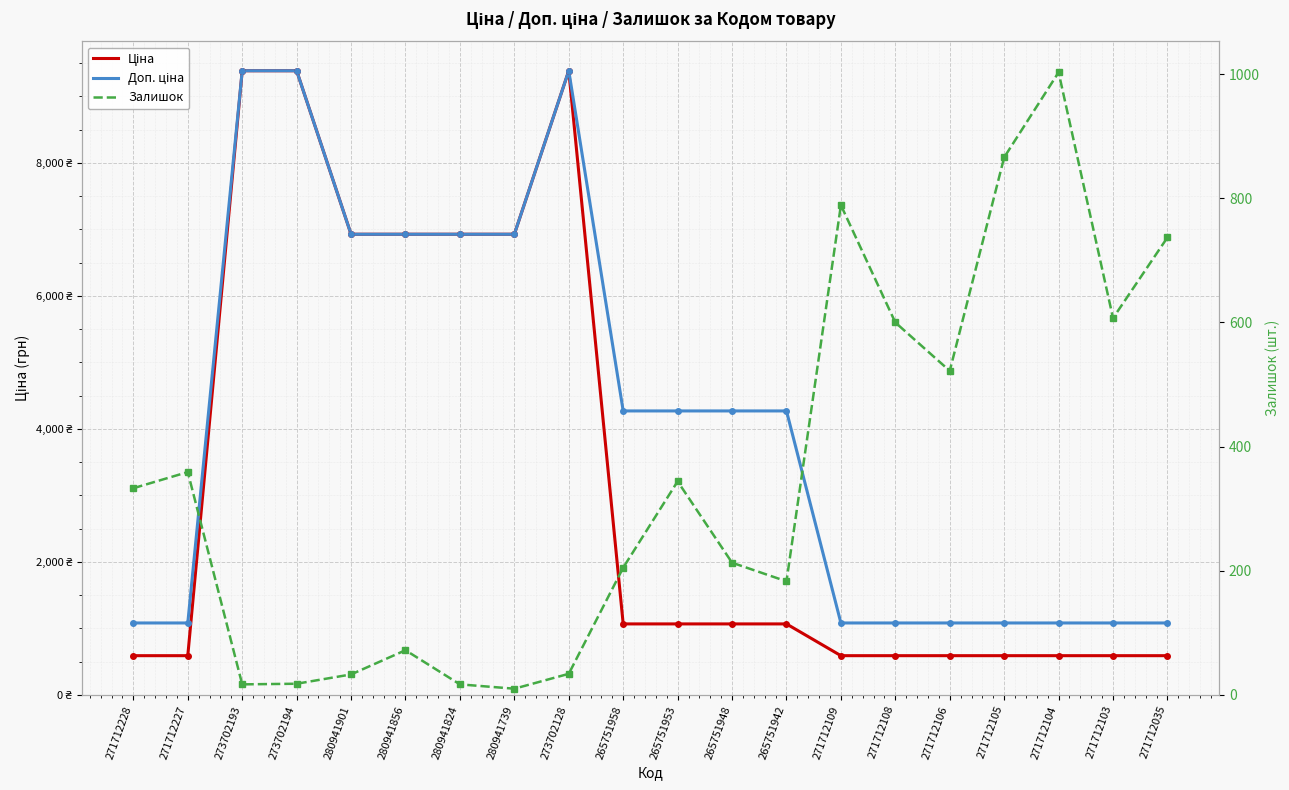

The Залишок series shows 1208.9 at 271712109. True or false?

False